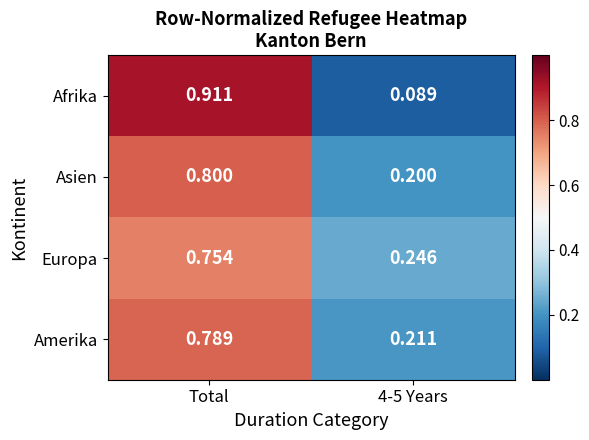

Is the value of Europa at Total greater than the value of Asien at Total?

No